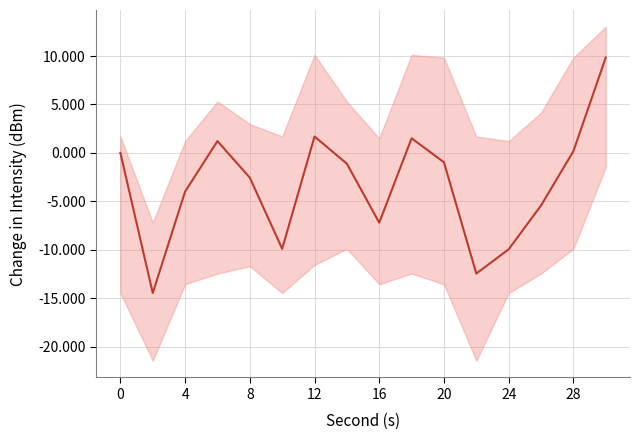

How many interior local valleys (lower than both neighbors) does the data have?

4